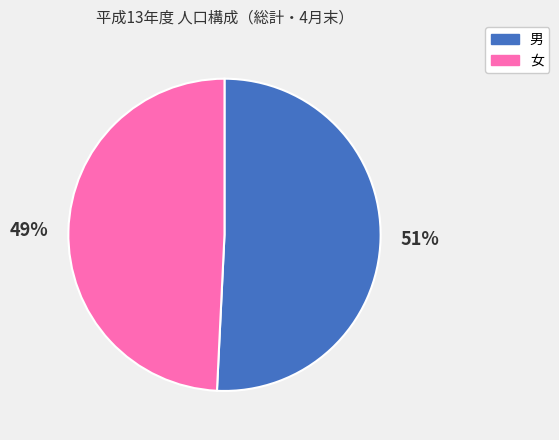

Which category has the biggest portion of the pie?

男